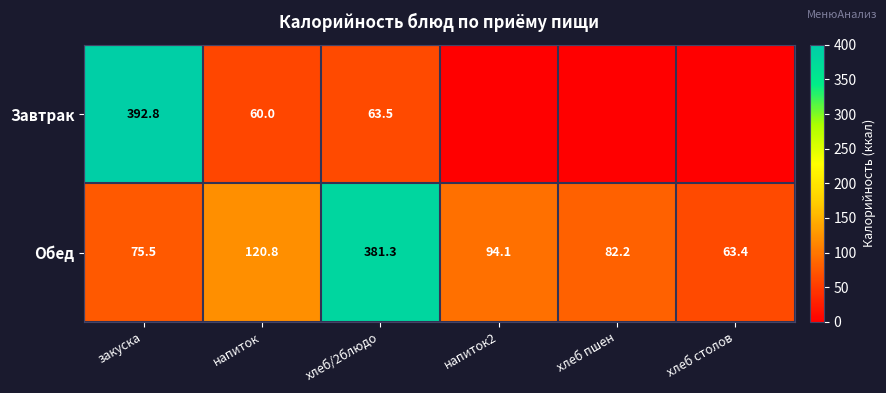

Which category has the lowest value in the Обед series?

хлеб столов